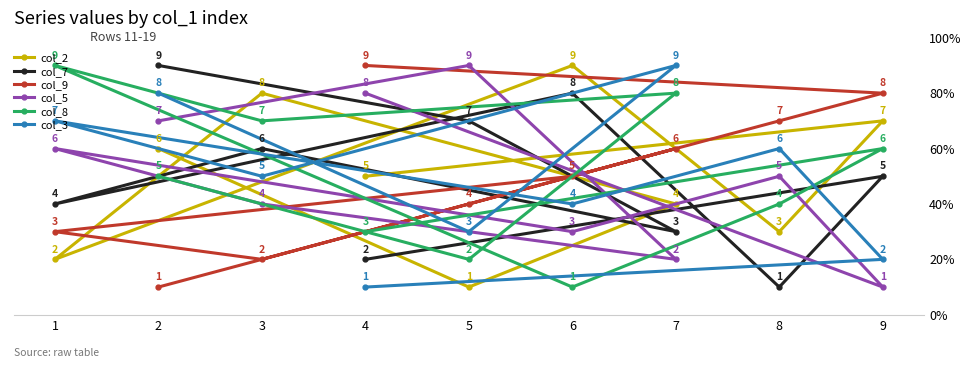

Rank the categories by col_5 value from highest to lowest.

5, 4, 2, 1, 8, 3, 6, 7, 9